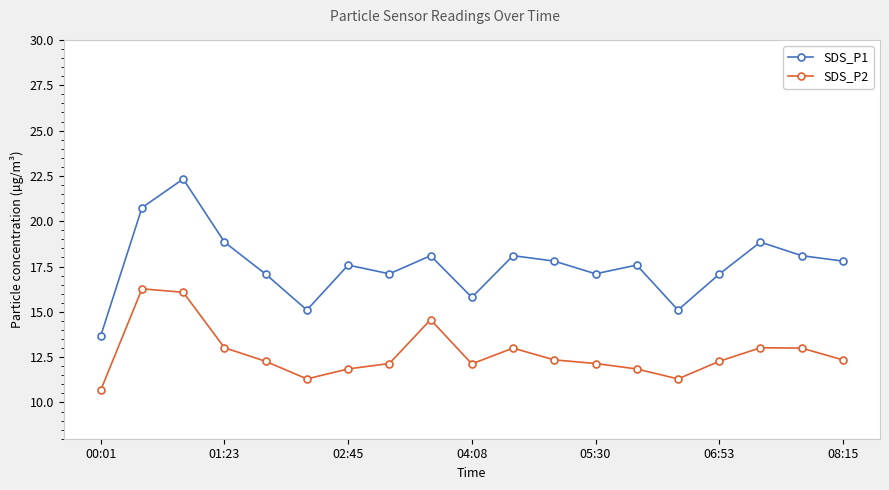

What is the sum of all SDS_P1 values?

333.9